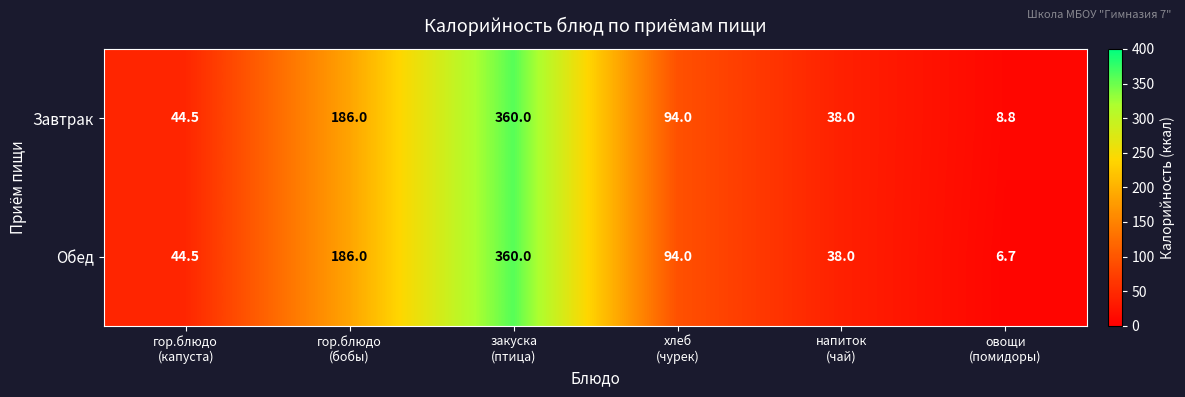

Which series has the widest spread of values?

Обед